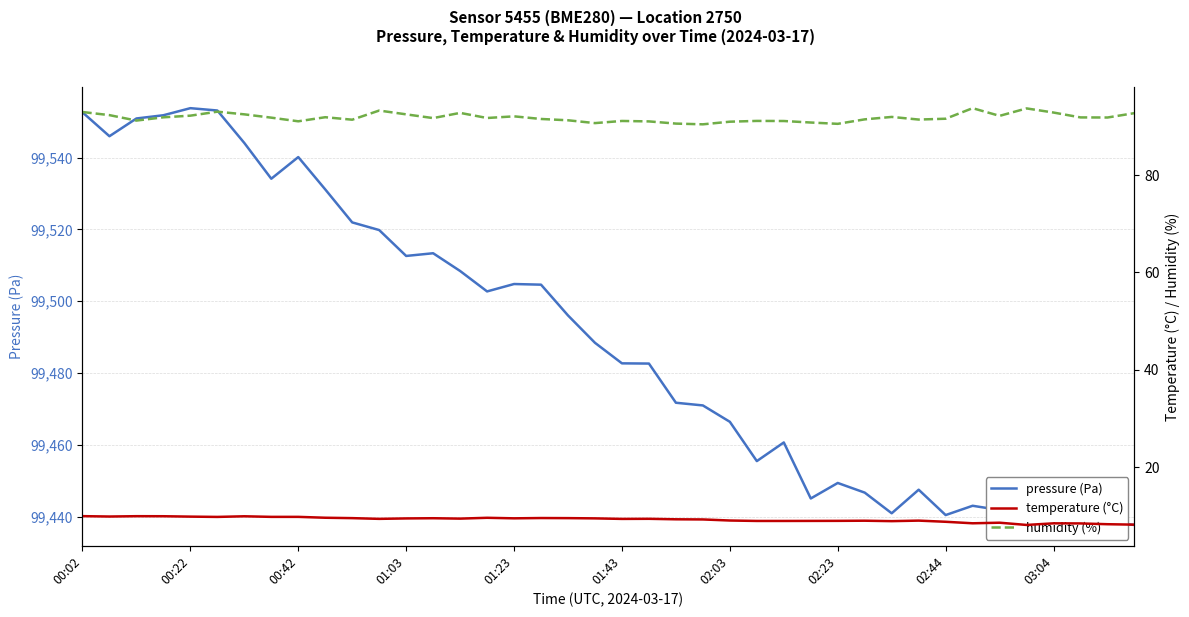

How many values in the humidity (%) series exceed 91?

34